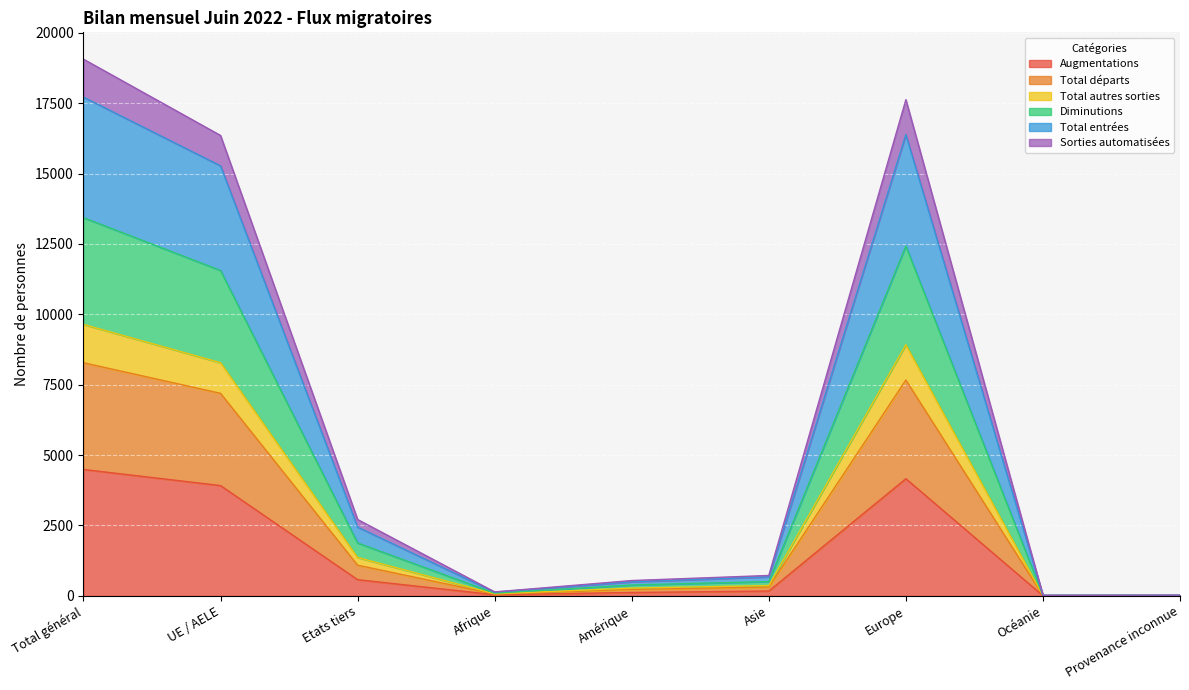

At which label does Total entrées first exceed 311?

Total général